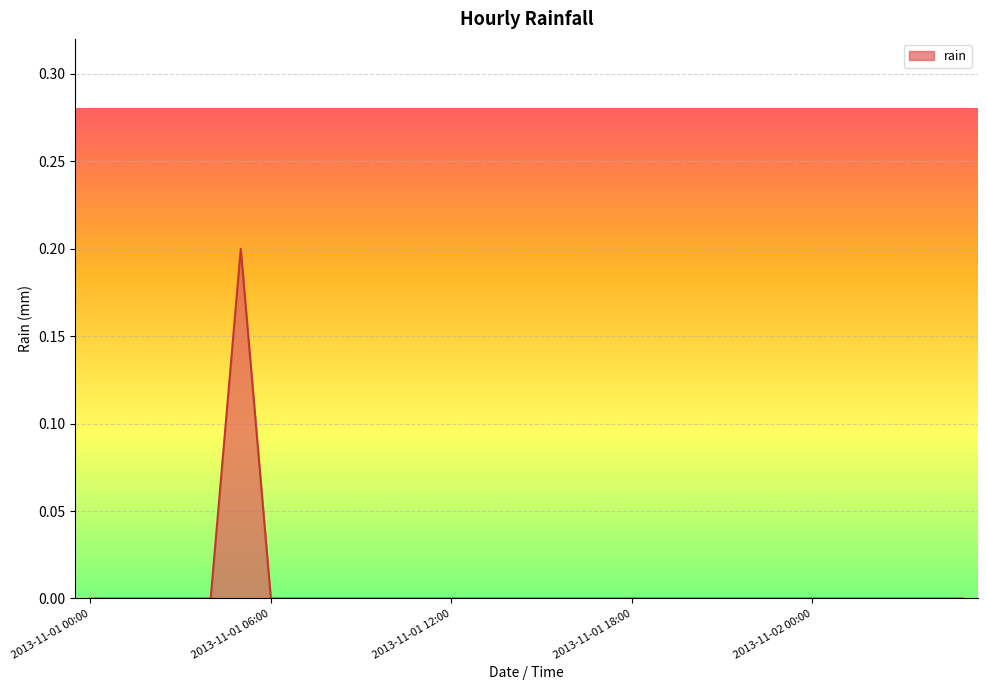

Does the chart display data point markers on the line(s)?

No